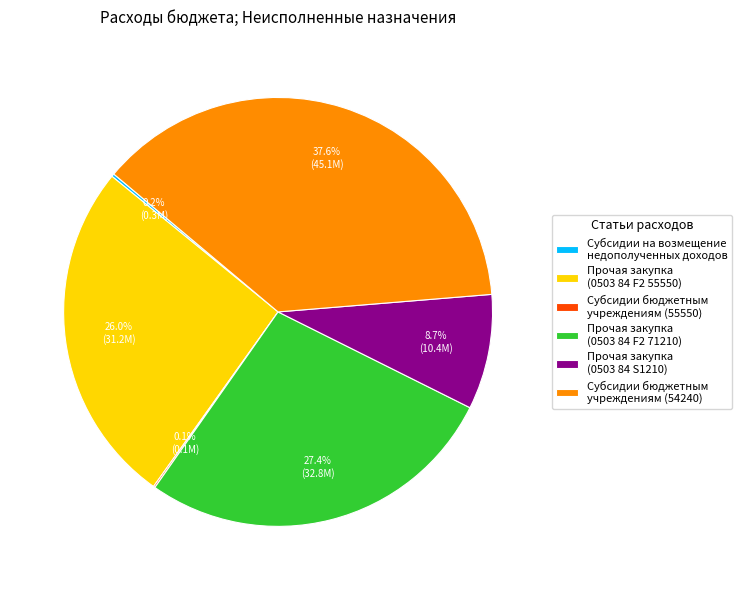

Between Субсидии бюджетным учреждениям (54240) and Прочая закупка (0503 84 F2 55550), which is larger?

Субсидии бюджетным учреждениям (54240)